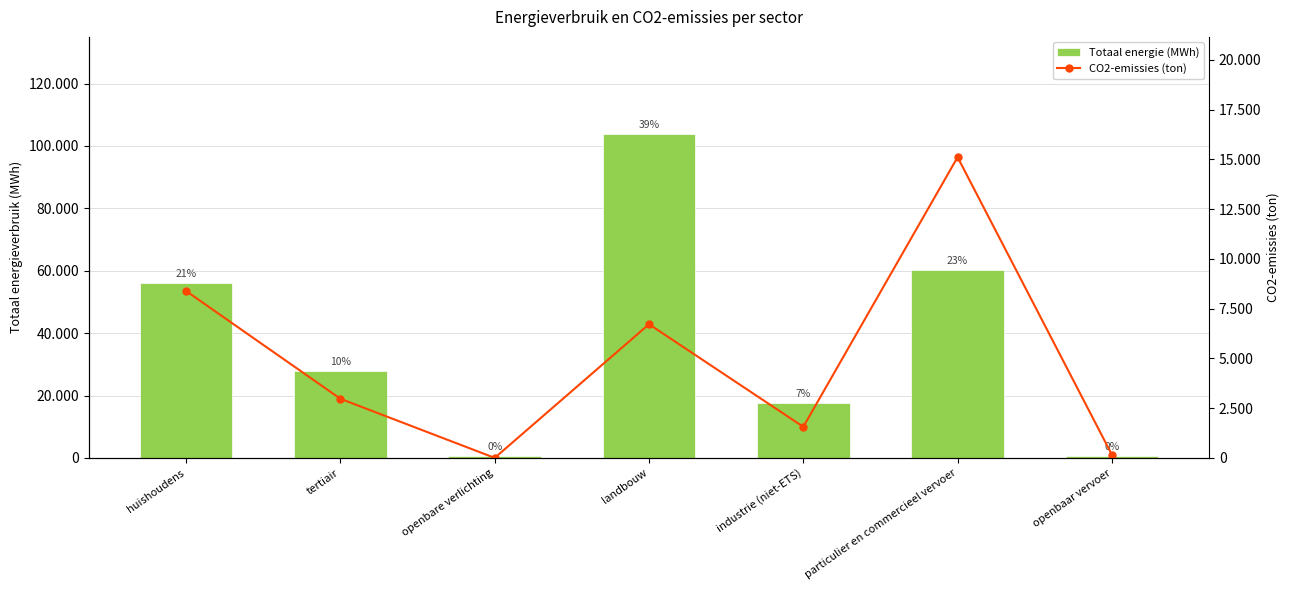

At which label does Totaal energie (MWh) first exceed 27874?

huishoudens